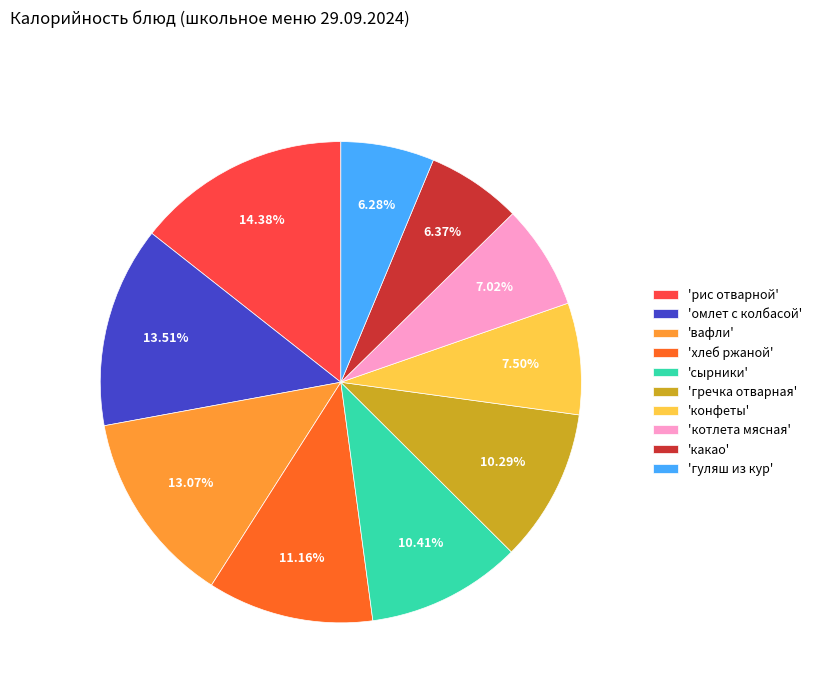

Count the number of slices in the pie.

10